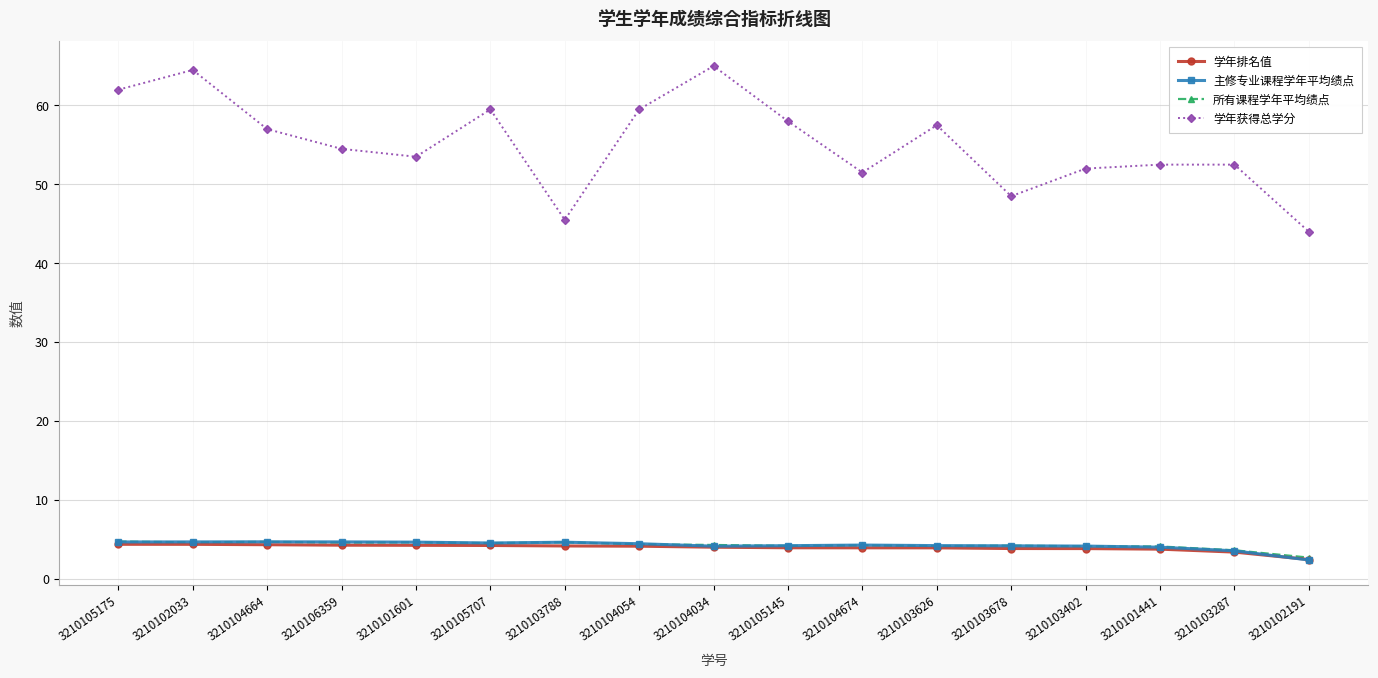

What position from the left is 3210103287?

16